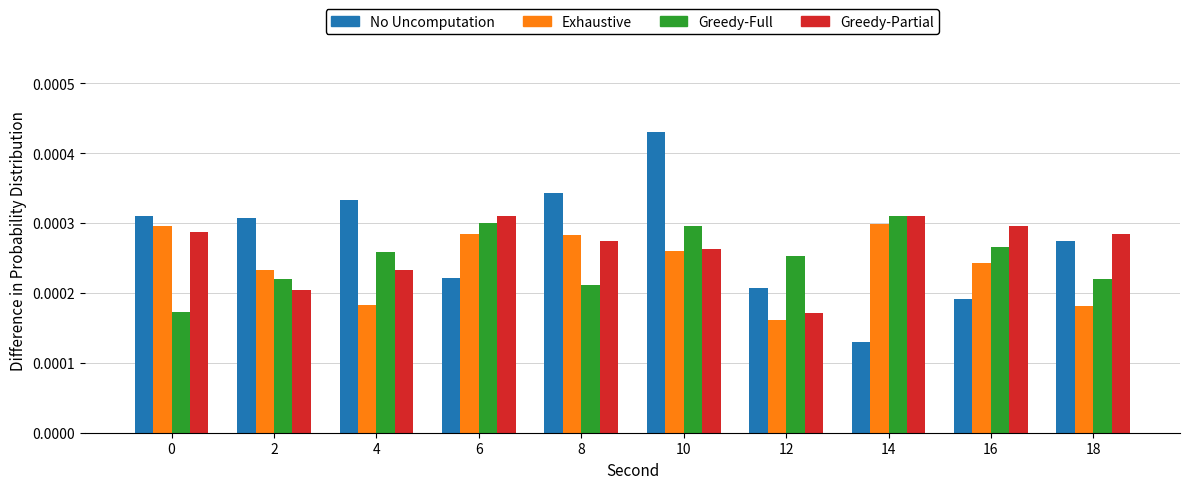

Count the Greedy-Full values in the range 0 to 1.

10